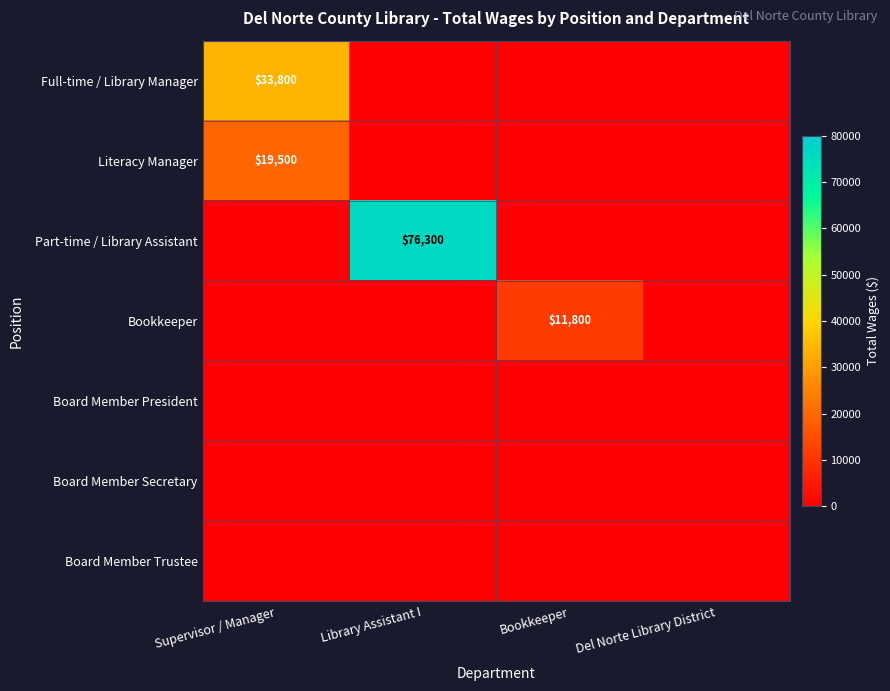

True or false: Literacy Manager has a value of 19500 at Supervisor / Manager.

True